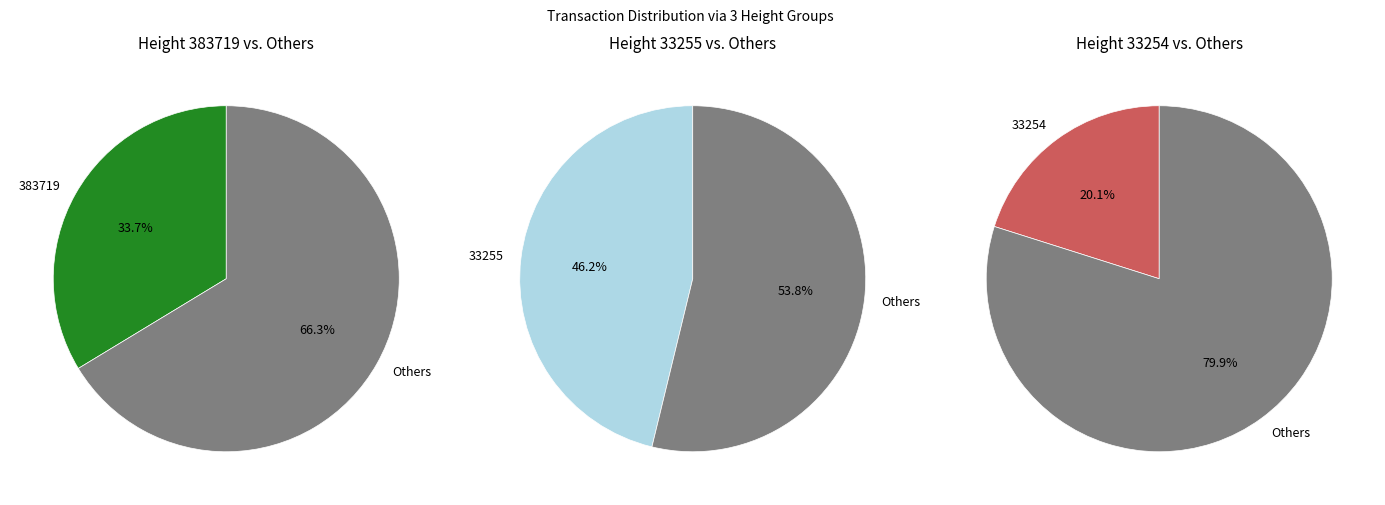

How many segments does this pie chart have?

3